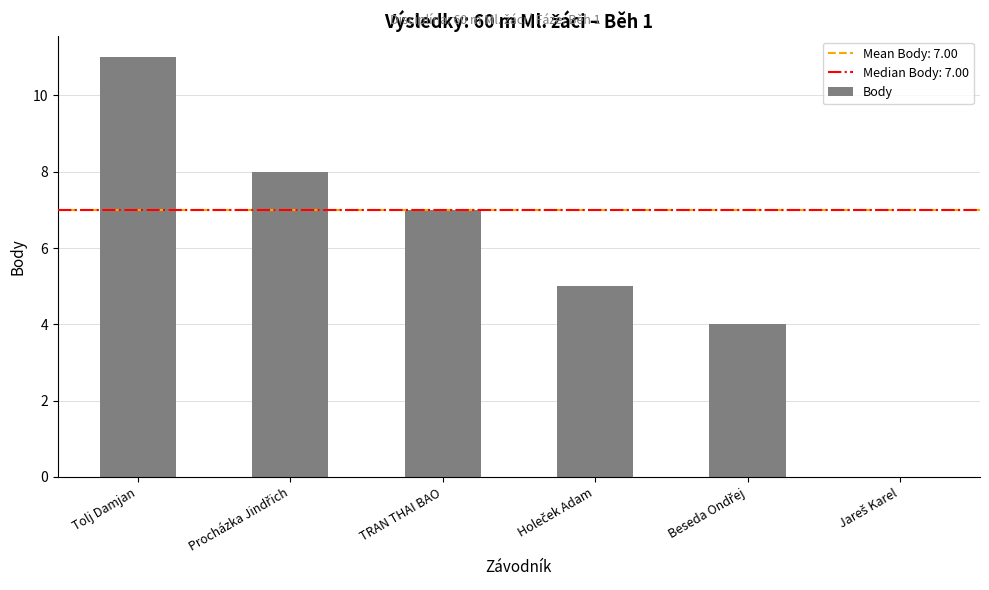

Which label corresponds to the largest value in the chart?

Tolj Damjan